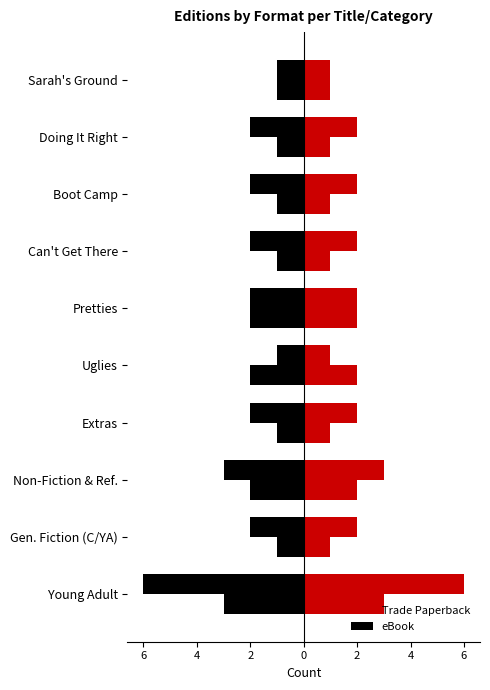

How many eBook values are between -2 and -1?

9